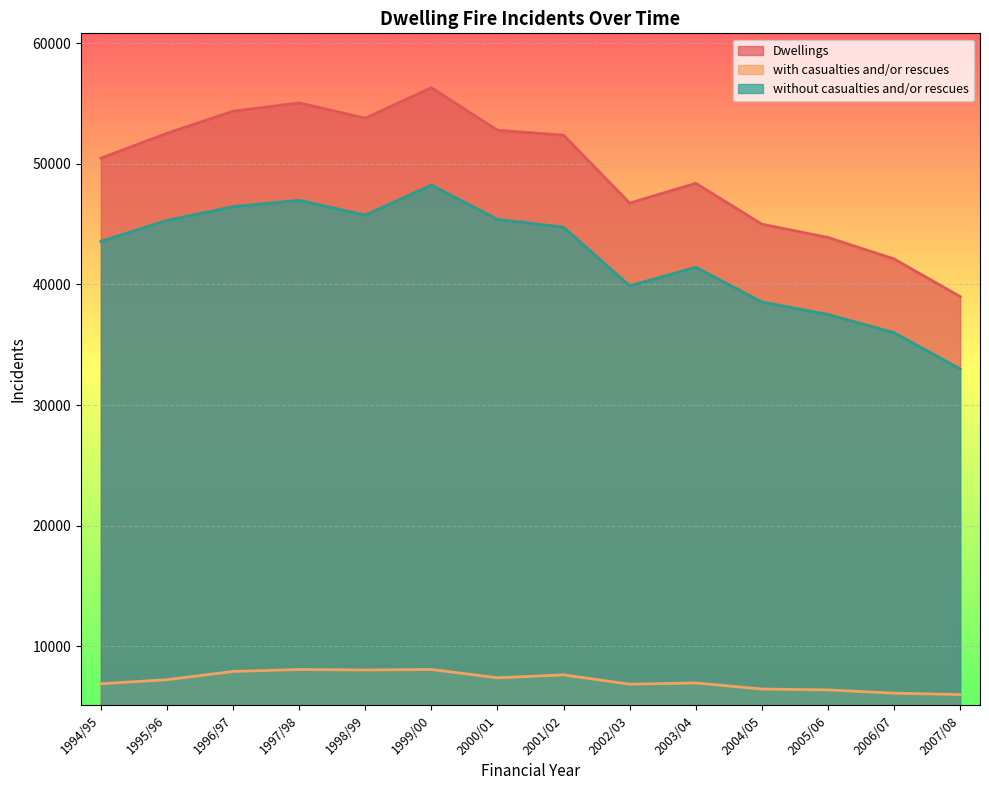

How many values in the Dwellings series exceed 52374?

7